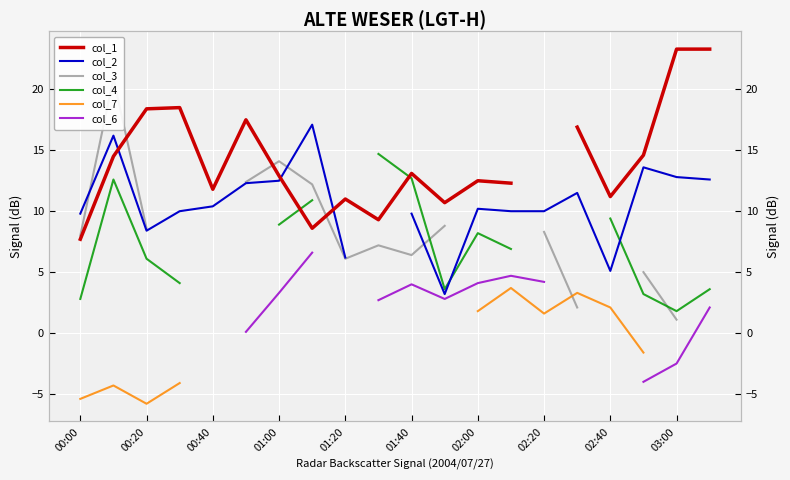

How many interior local valleys does the col_7 series have?

2